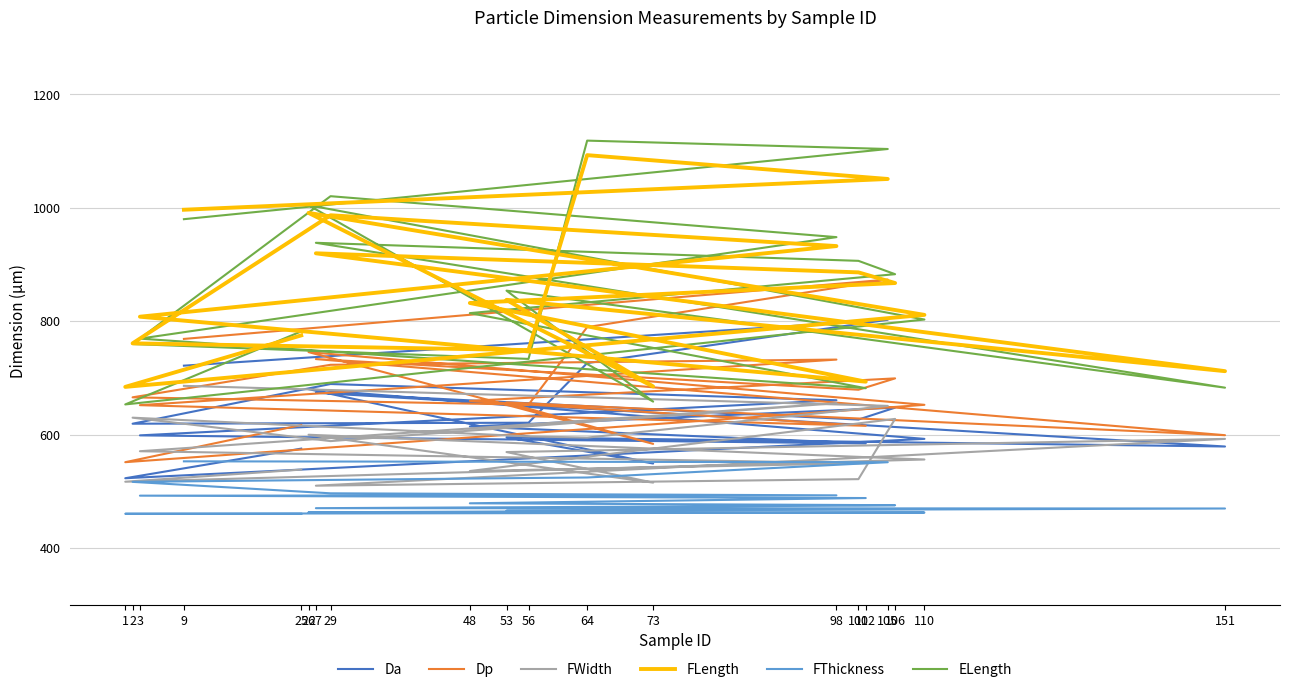

What is the maximum value for FWidth?

685.8